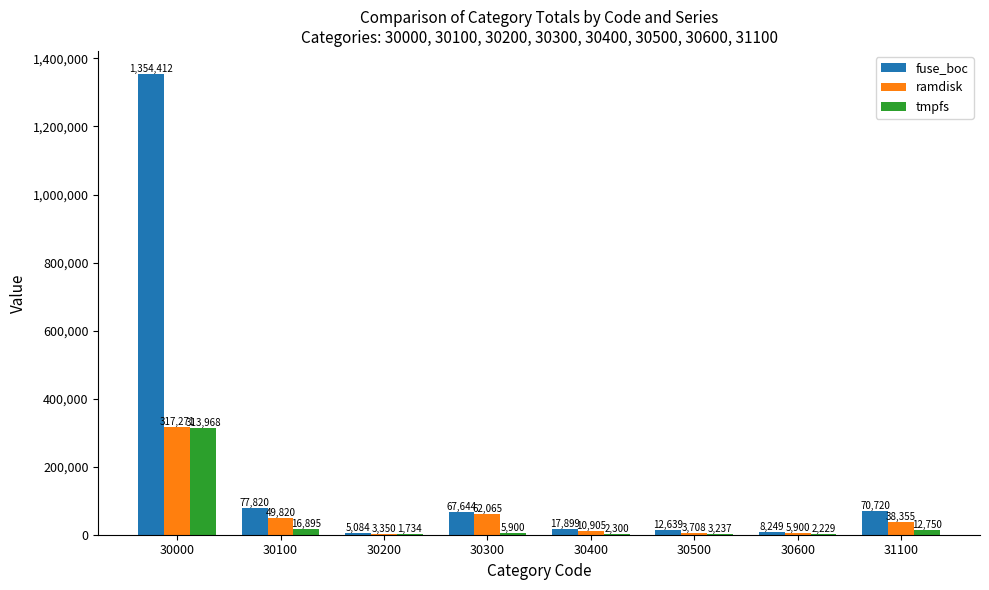

Where is tmpfs nearest to the value 157851?

30100